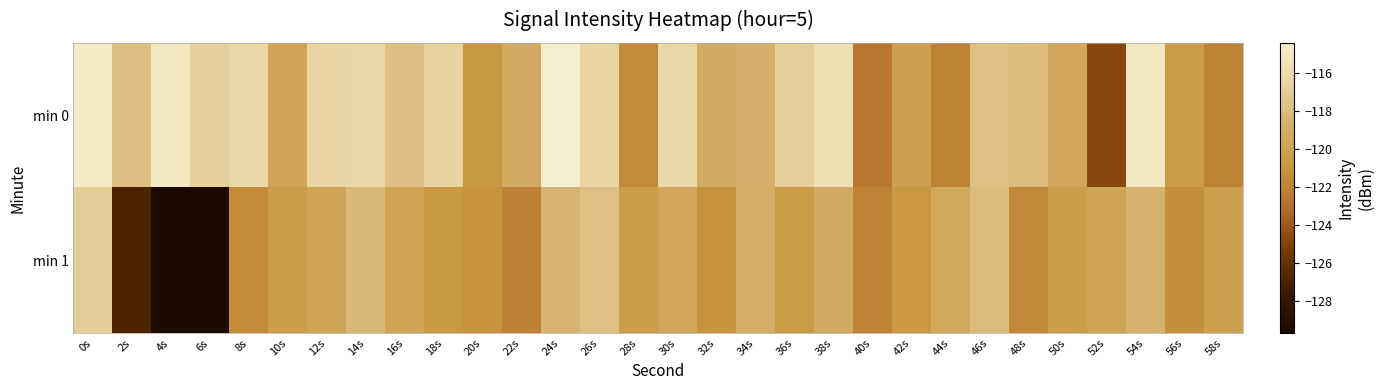

Reading left to right, what are all the values shown in this chart?

min 0: 0s=-114.6	2s=-117.9	4s=-114.8	6s=-116.8	8s=-116.2	10s=-119.7	12s=-116.5	14s=-116.3	16s=-117.8	18s=-116.7	20s=-120.8	22s=-119.2	24s=-114.4	26s=-116.5	28s=-121.5	30s=-116.4	32s=-119.2	34s=-118.8	36s=-116.8	38s=-115.6	40s=-122.6	42s=-120.1	44s=-122.0	46s=-117.7	48s=-118.0	50s=-119.5	52s=-124.8	54s=-115.0	56s=-120.4	58s=-122.0
min 1: 0s=-116.9	2s=-126.9	4s=-129.6	6s=-129.7	8s=-121.5	10s=-120.3	12s=-119.8	14s=-118.3	16s=-119.8	18s=-120.7	20s=-121.2	22s=-122.1	24s=-118.5	26s=-117.8	28s=-120.3	30s=-119.6	32s=-121.1	34s=-118.9	36s=-120.5	38s=-119.2	40s=-122.0	42s=-120.8	44s=-119.4	46s=-118.1	48s=-121.7	50s=-120.3	52s=-119.8	54s=-118.6	56s=-121.3	58s=-120.1